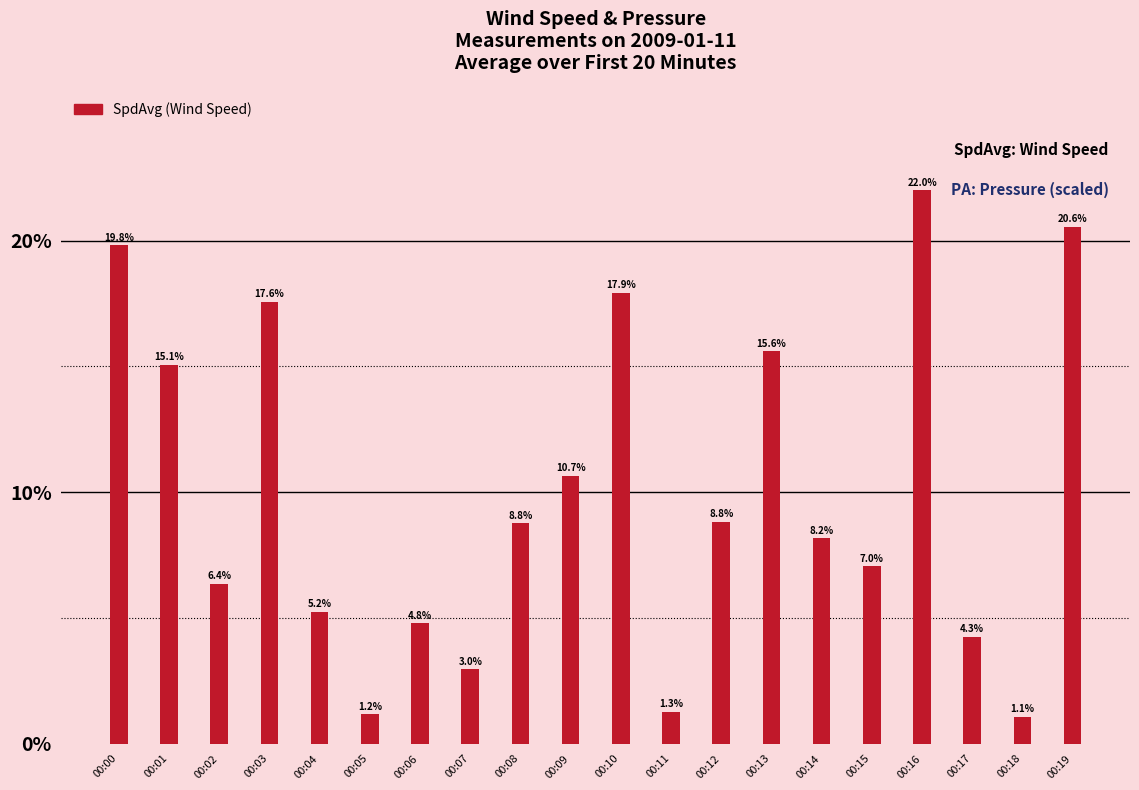

The value at 00:00 is 19.8. True or false?

True